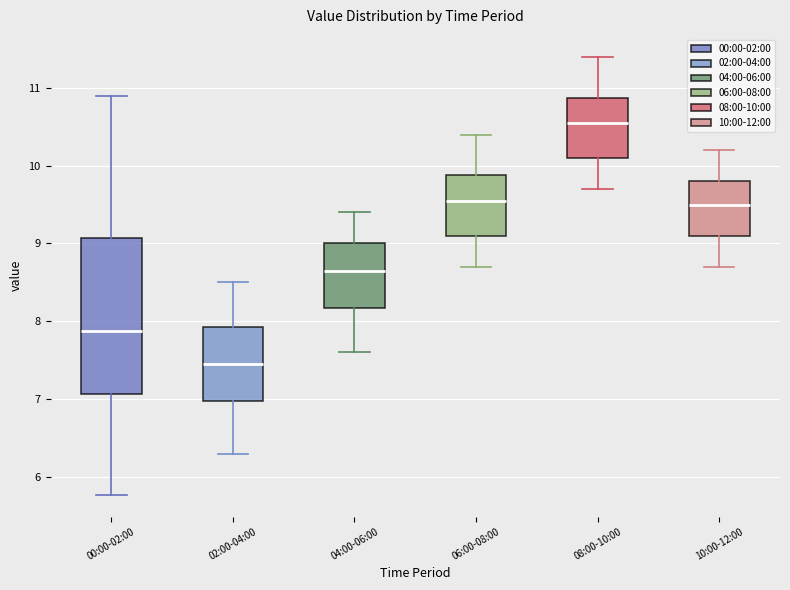

Comparing the boxes themselves (not the whiskers), which one is the tallest?

00:00-02:00